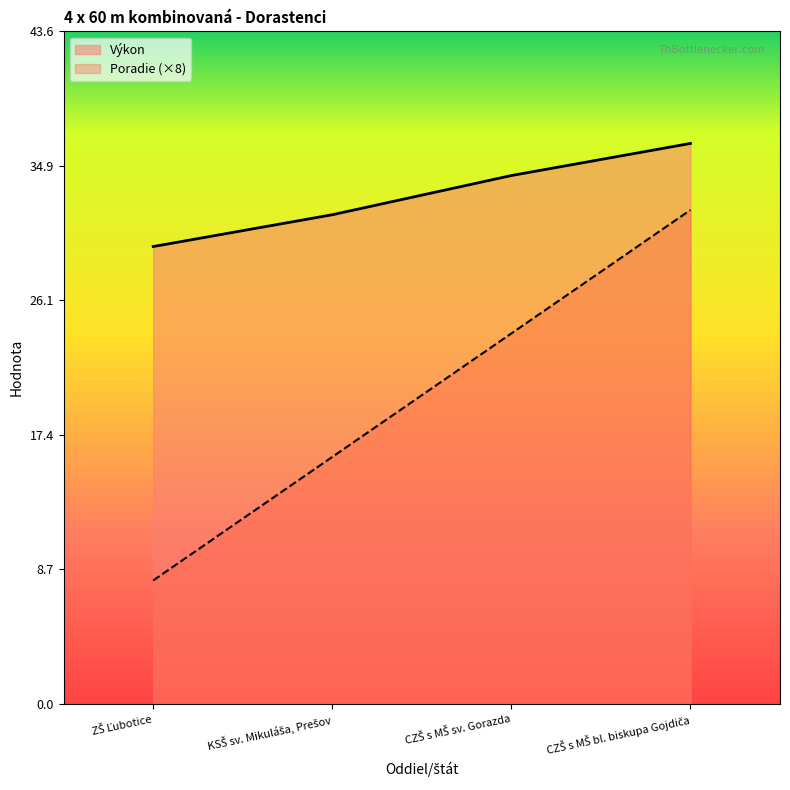

What are all the series names shown in the legend?

Výkon, Poradie (×8)